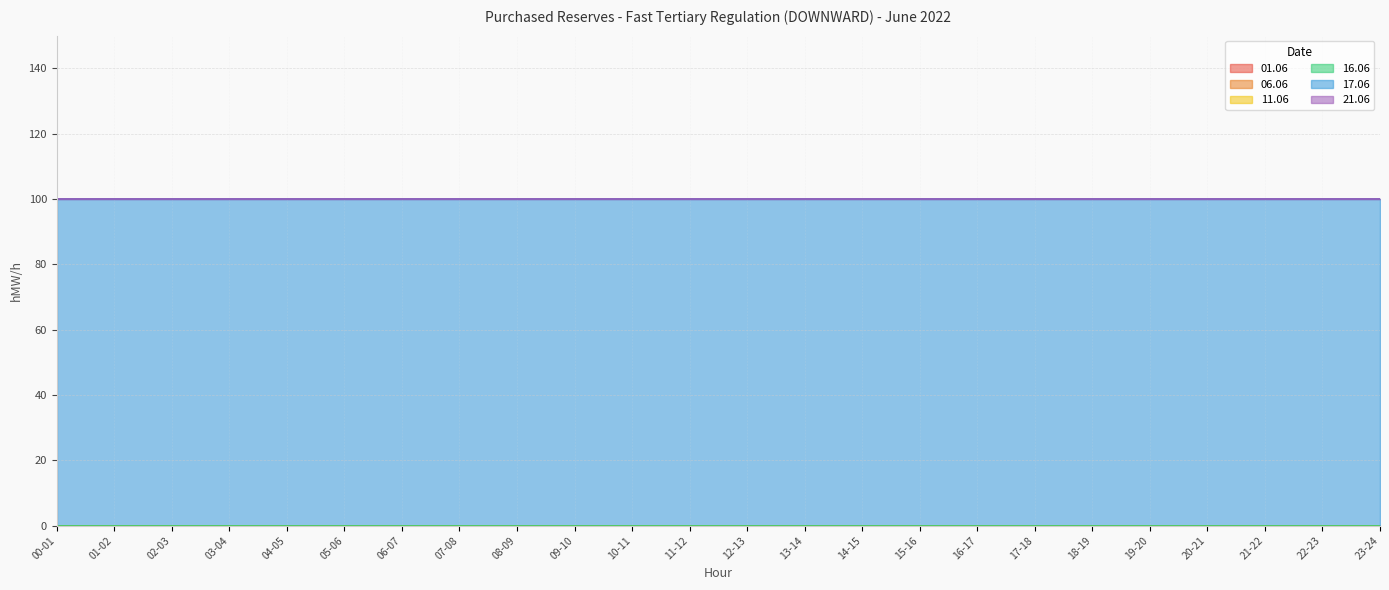

Does the chart have visible grid lines?

Yes